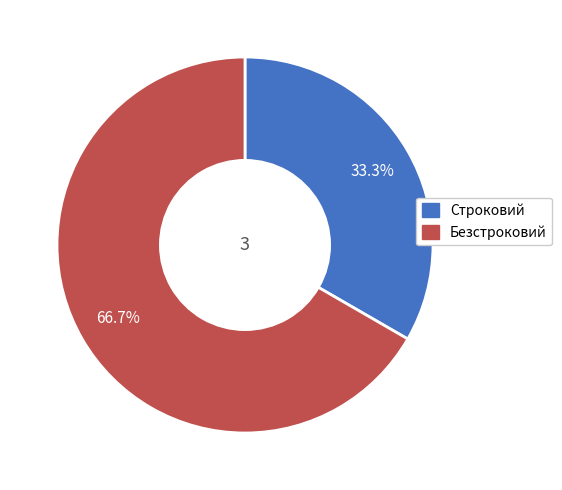

Count the number of slices in the pie.

2